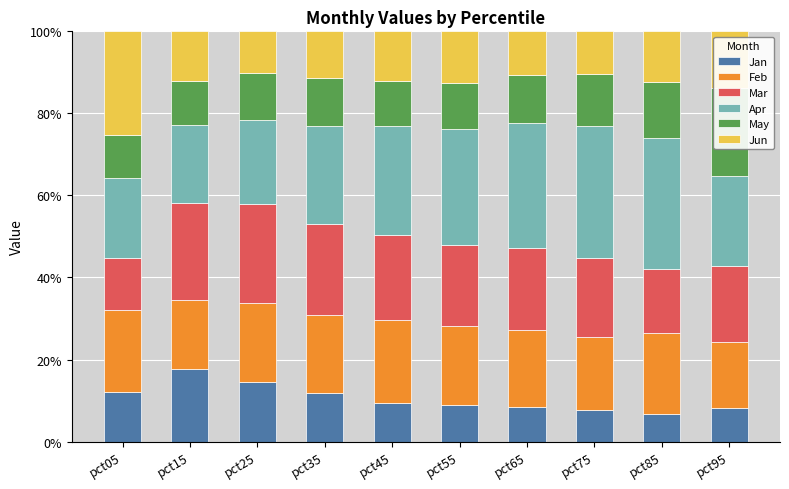

Is the value of Jun at pct65 greater than the value of Feb at pct05?

No